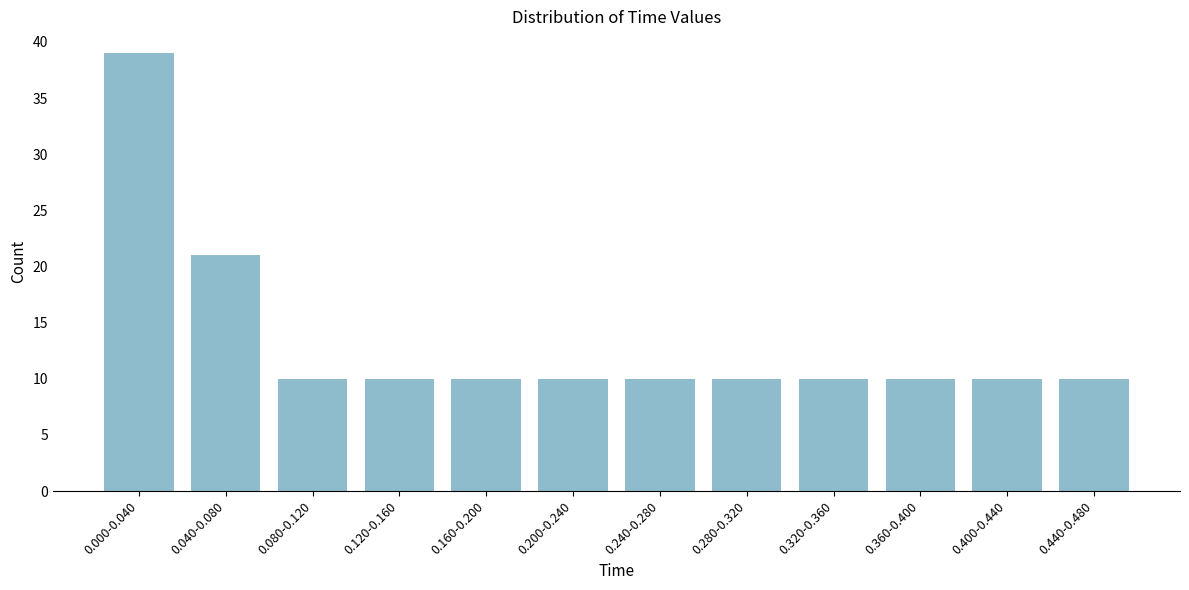

Reading right to left, list all the values displayed in this chart.

10	10	10	10	10	10	10	10	10	10	21	39